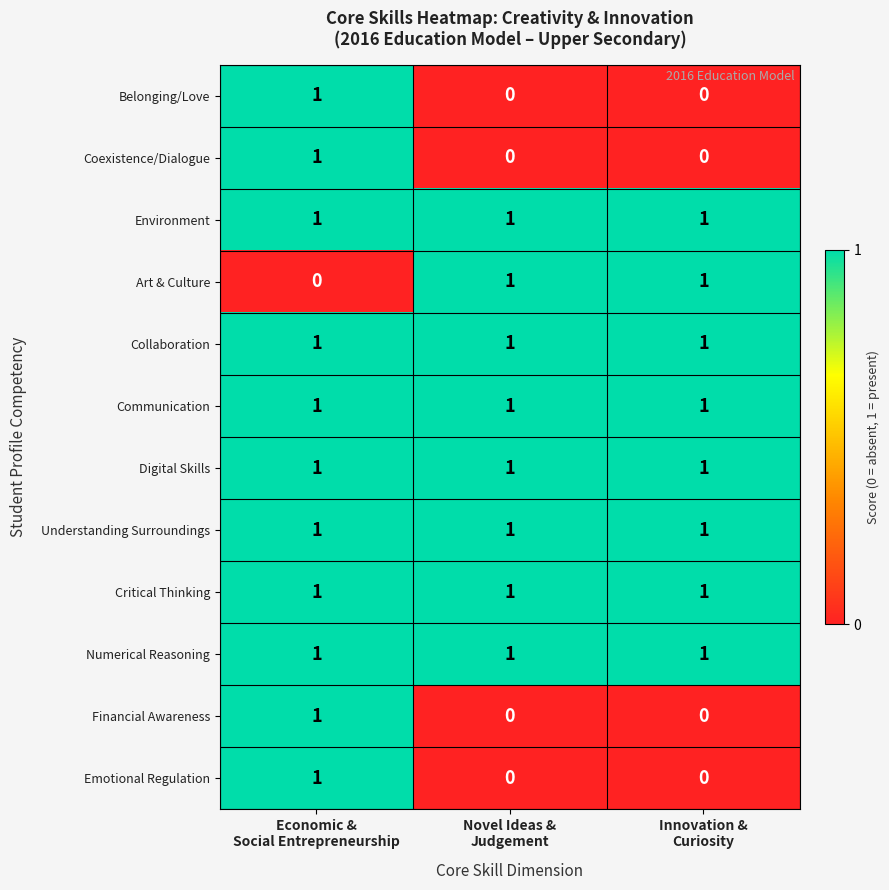

Count the Coexistence/Dialogue values in the range 0 to 1.

3